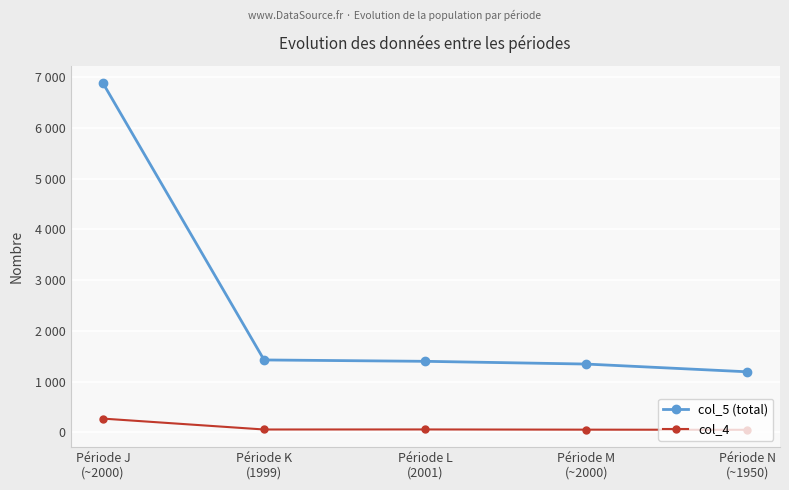

What is the average value of the col_4 series?

95